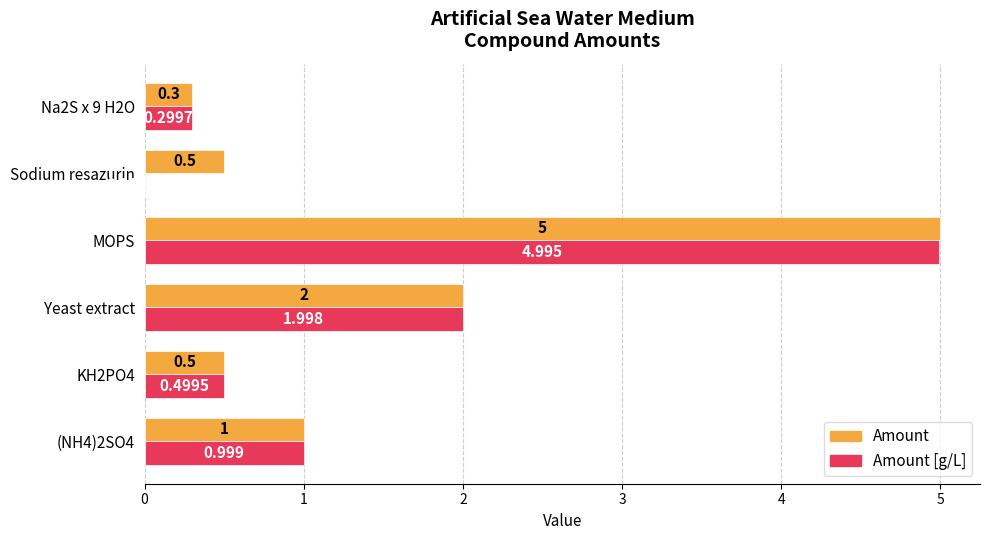

Which category has the highest value in the Amount series?

MOPS